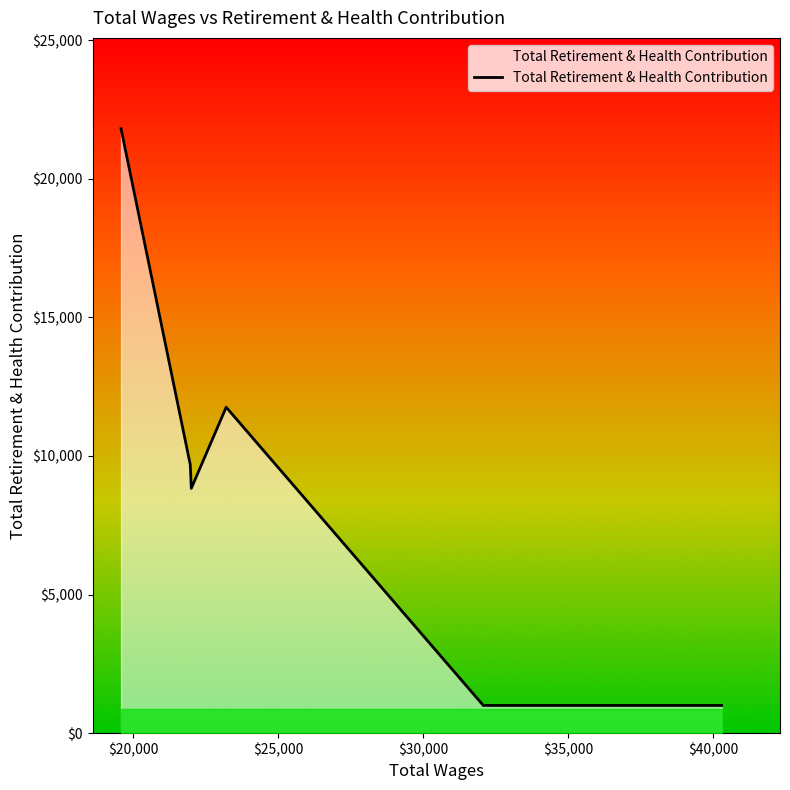

What is the difference between the second highest and minimum values?

10760